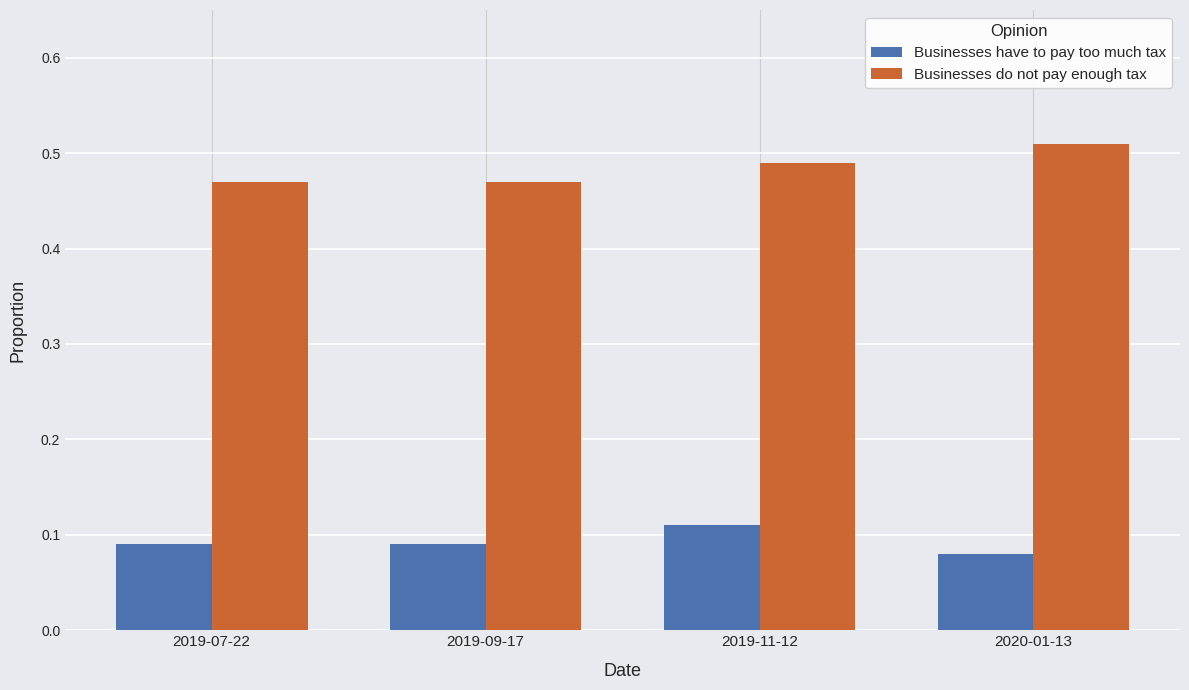

Is the value of Businesses have to pay too much tax at 2020-01-13 greater than the value of Businesses do not pay enough tax at 2019-09-17?

No